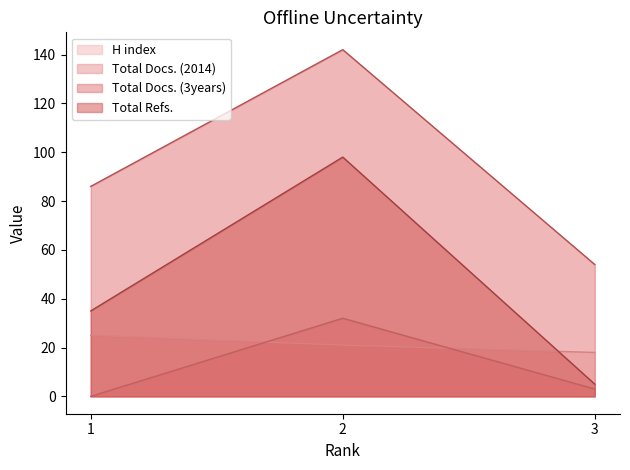

How many values in the H index series exceed 21?

1